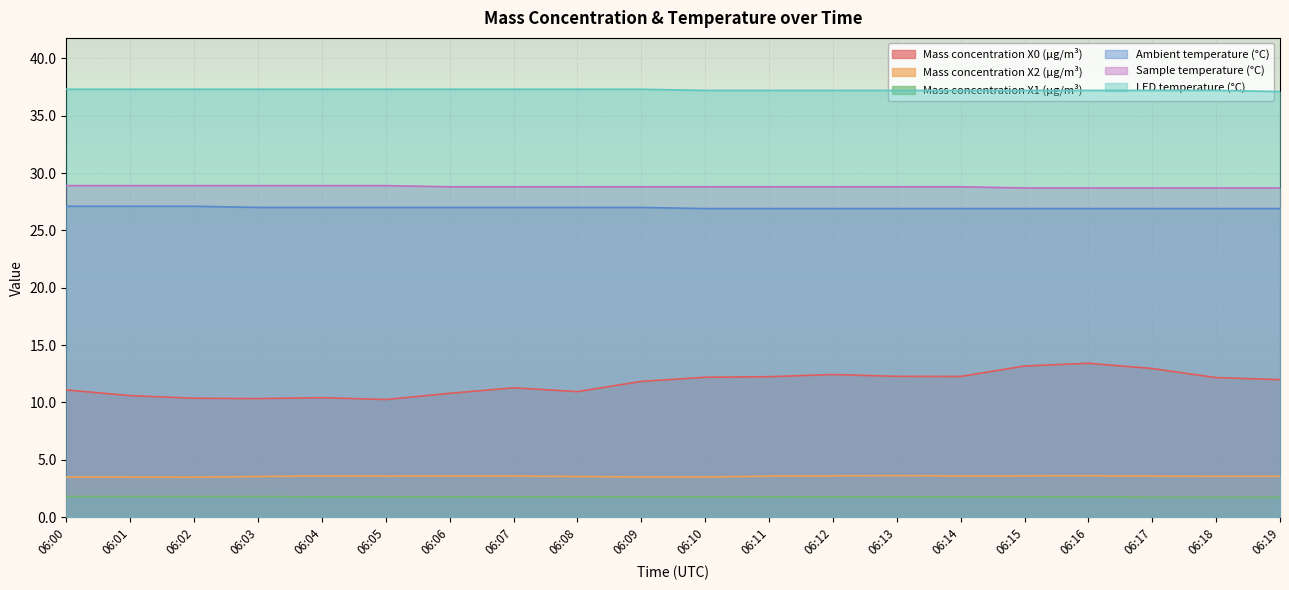

Reading left to right, what are all the values shown in this chart?

Mass concentration X0 (μg/m³): 11.1	10.6	10.4	10.3	10.4	10.3	10.8	11.3	10.9	11.8	12.2	12.2	12.4	12.3	12.3	13.2	13.4	13.0	12.2	12.0
Mass concentration X2 (μg/m³): 3.5	3.5	3.5	3.5	3.6	3.6	3.6	3.6	3.5	3.5	3.5	3.6	3.6	3.6	3.6	3.6	3.6	3.6	3.6	3.6
Mass concentration X1 (μg/m³): 1.8	1.8	1.8	1.8	1.8	1.8	1.8	1.8	1.8	1.8	1.8	1.8	1.8	1.8	1.8	1.8	1.8	1.7	1.7	1.7
Ambient temperature (°C): 27.1	27.1	27.1	27.0	27.0	27.0	27.0	27.0	27.0	27.0	26.9	26.9	26.9	26.9	26.9	26.9	26.9	26.9	26.9	26.9
Sample temperature (°C): 28.9	28.9	28.9	28.9	28.9	28.9	28.8	28.8	28.8	28.8	28.8	28.8	28.8	28.8	28.8	28.7	28.7	28.7	28.7	28.7
LED temperature (°C): 37.3	37.3	37.3	37.3	37.3	37.3	37.3	37.3	37.3	37.3	37.2	37.2	37.2	37.2	37.2	37.2	37.2	37.2	37.2	37.1